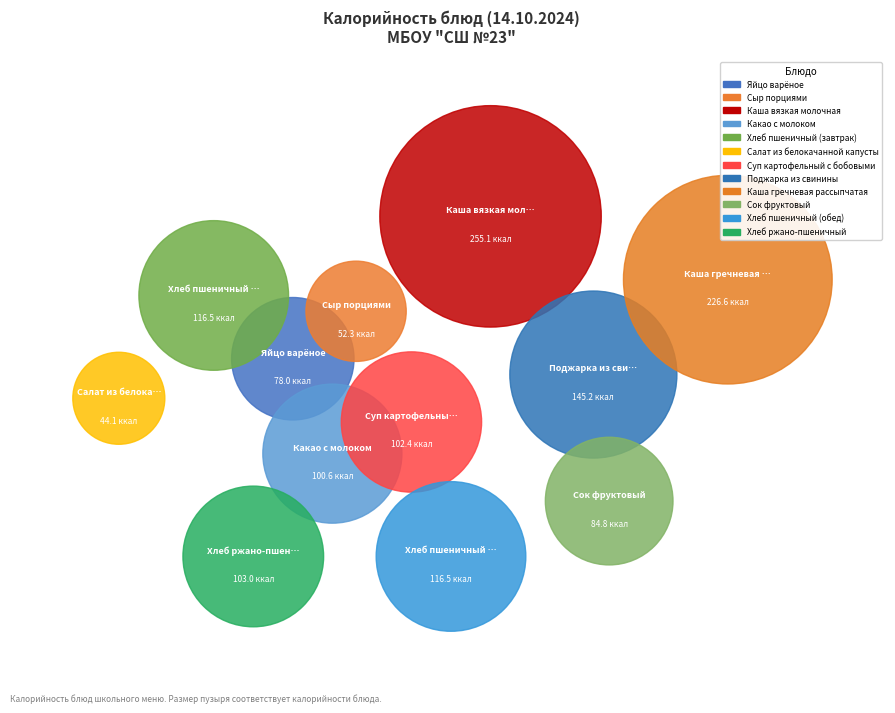

What is the total percentage of Каша гречневая рассыпчатая and Хлеб ржано-пшеничный?

23.1%